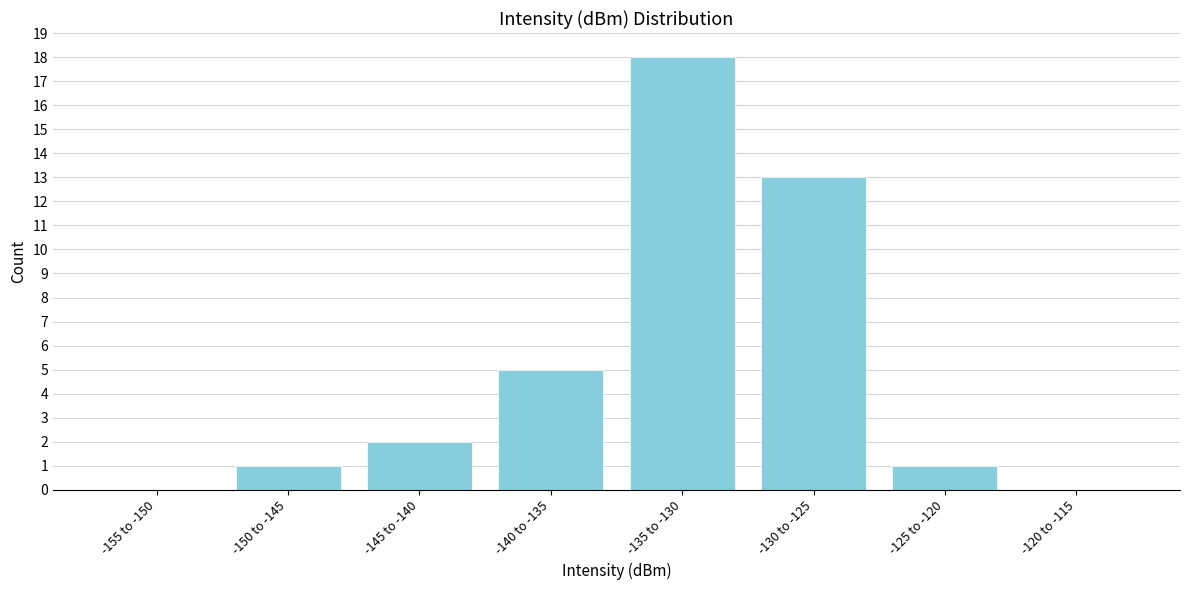

Reading left to right, what are all the values shown in this chart?

-155 to -150=0	-150 to -145=1	-145 to -140=2	-140 to -135=5	-135 to -130=18	-130 to -125=13	-125 to -120=1	-120 to -115=0